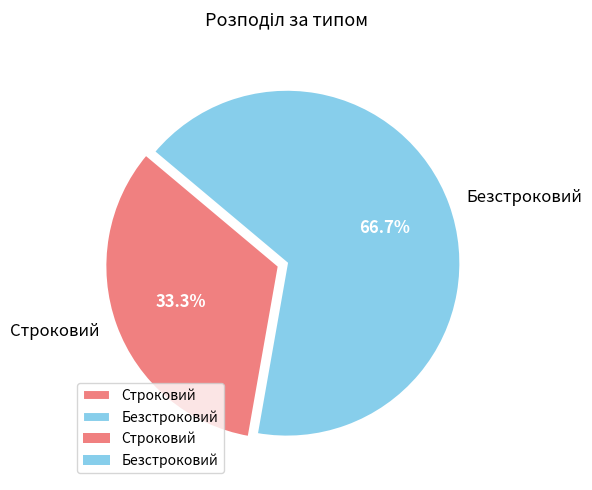

Combined, do Безстроковий and Строковий account for over 50%?

Yes